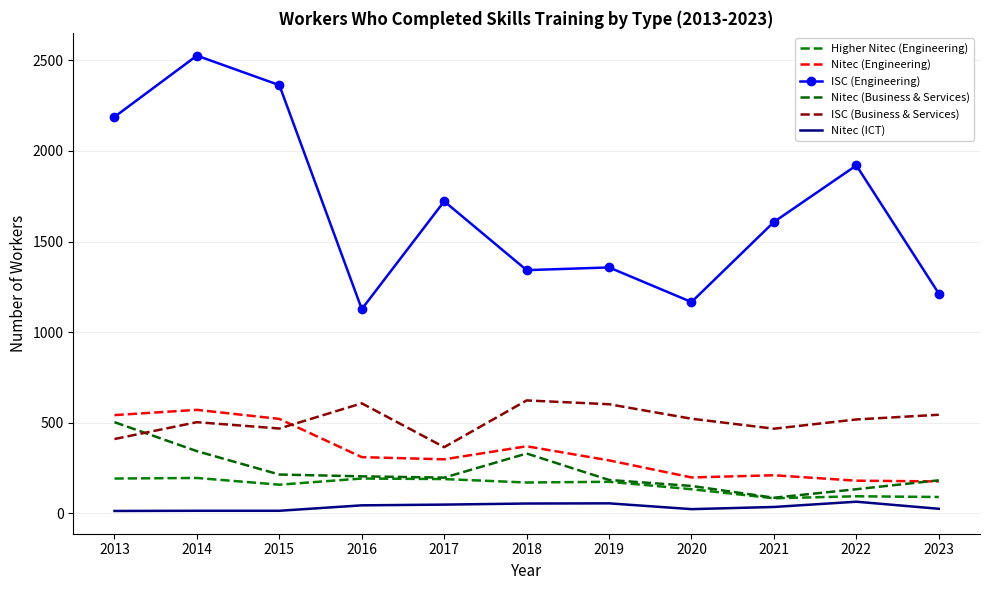

Which category has the lowest value in the Higher Nitec (Engineering) series?

2021